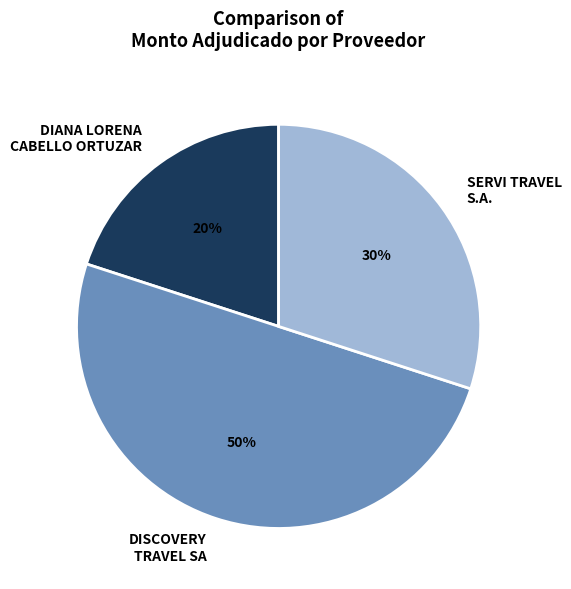

Rank the categories by value from lowest to highest.

DIANA LORENA CABELLO ORTUZAR, SERVI TRAVEL S.A., DISCOVERY TRAVEL SA